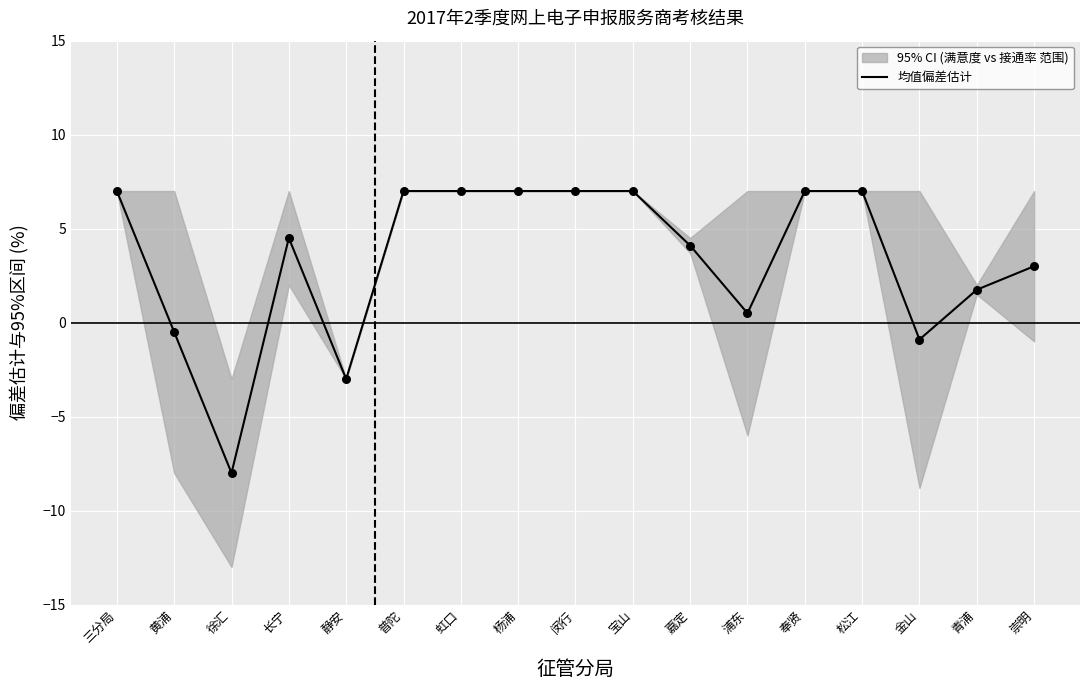

What is the change in value from 三分局 to 长宁?

-2.5